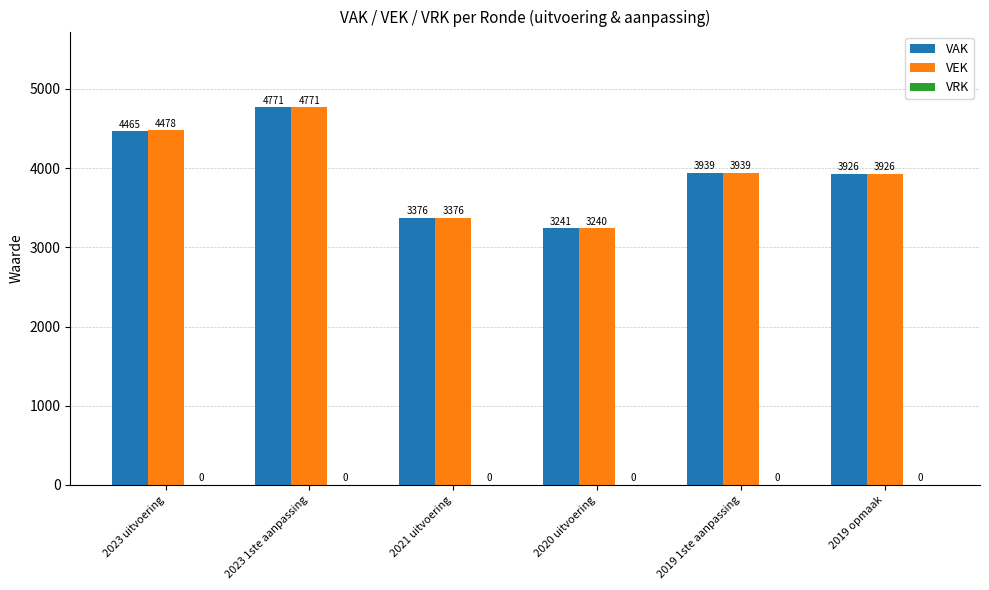

How many values in the VEK series are below 3939?

3